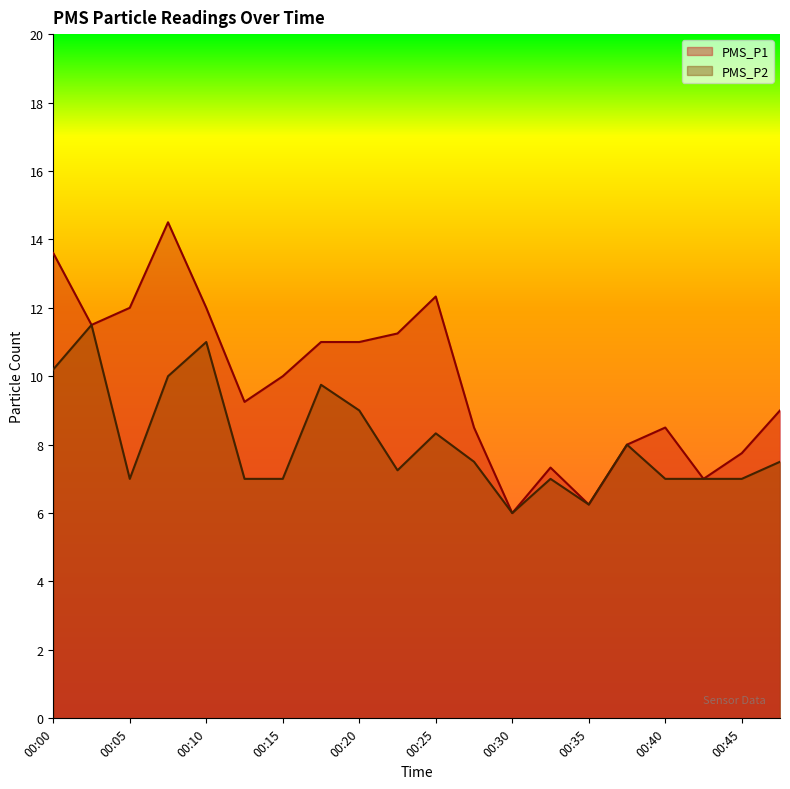

Reading left to right, what are all the values shown in this chart?

PMS_P1: 00:00=13.6	00:03=11.5	00:05=12.0	00:08=14.5	00:10=12.0	00:12=9.2	00:15=10.0	00:17=11.0	00:20=11.0	00:22=11.2	00:25=12.3	00:27=8.5	00:30=6.0	00:32=7.3	00:35=6.2	00:37=8.0	00:40=8.5	00:42=7.0	00:45=7.8	00:47=9.0
PMS_P2: 00:00=10.2	00:03=11.5	00:05=7.0	00:08=10.0	00:10=11.0	00:12=7.0	00:15=7.0	00:17=9.8	00:20=9.0	00:22=7.2	00:25=8.3	00:27=7.5	00:30=6.0	00:32=7.0	00:35=6.2	00:37=8.0	00:40=7.0	00:42=7.0	00:45=7.0	00:47=7.5